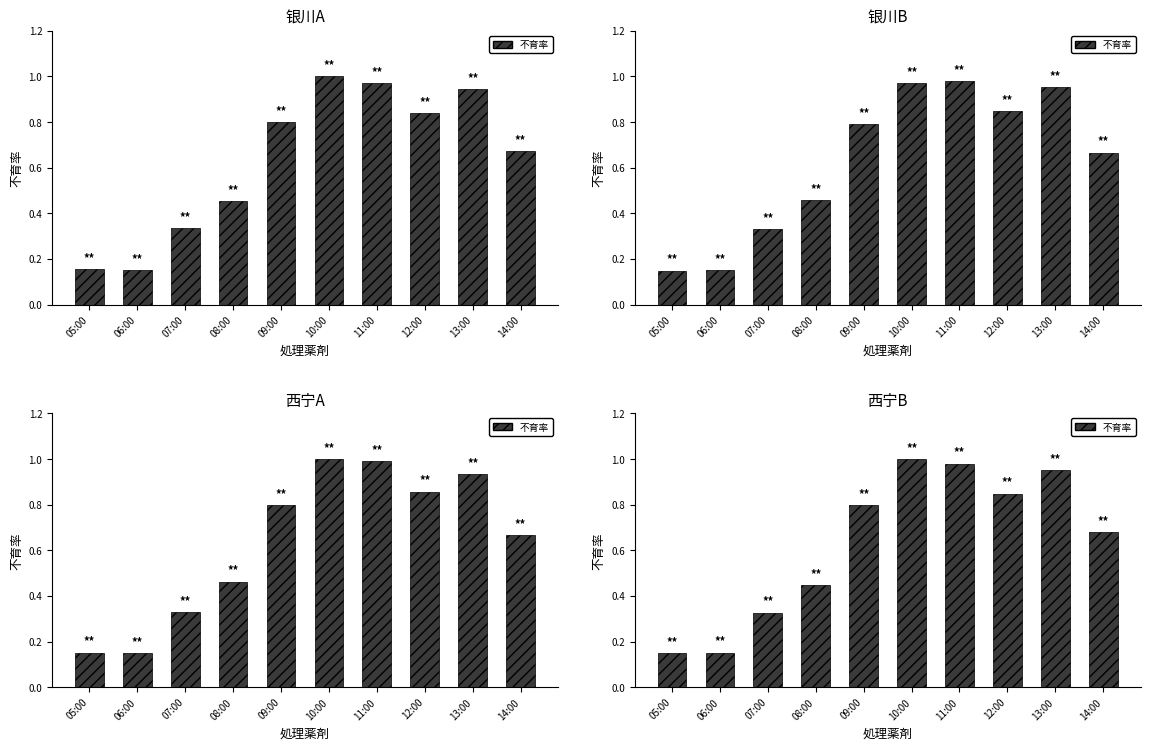

What is the difference between the maximum and minimum values?

0.8